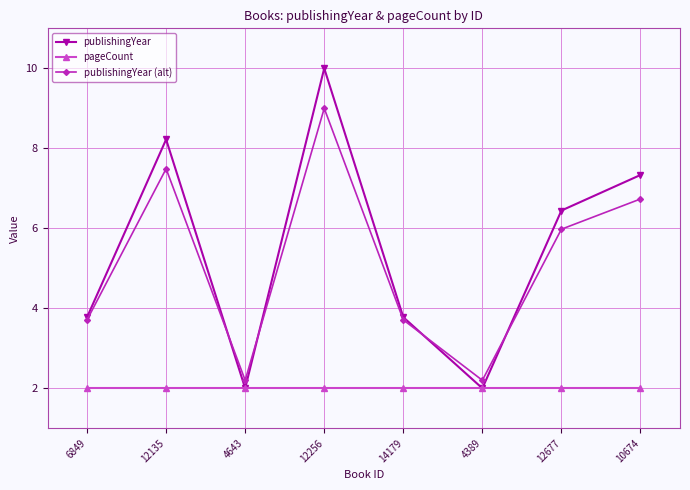

Reading right to left, extract all data points from this chart.

publishingYear: 10674=7.3	12677=6.4	4389=2.0	14179=3.8	12256=10.0	4643=2.0	12135=8.2	6849=3.8
pageCount: 10674=2.0	12677=2.0	4389=2.0	14179=2.0	12256=2.0	4643=2.0	12135=2.0	6849=2.0
publishingYear (alt): 10674=6.7	12677=6.0	4389=2.2	14179=3.7	12256=9.0	4643=2.2	12135=7.5	6849=3.7